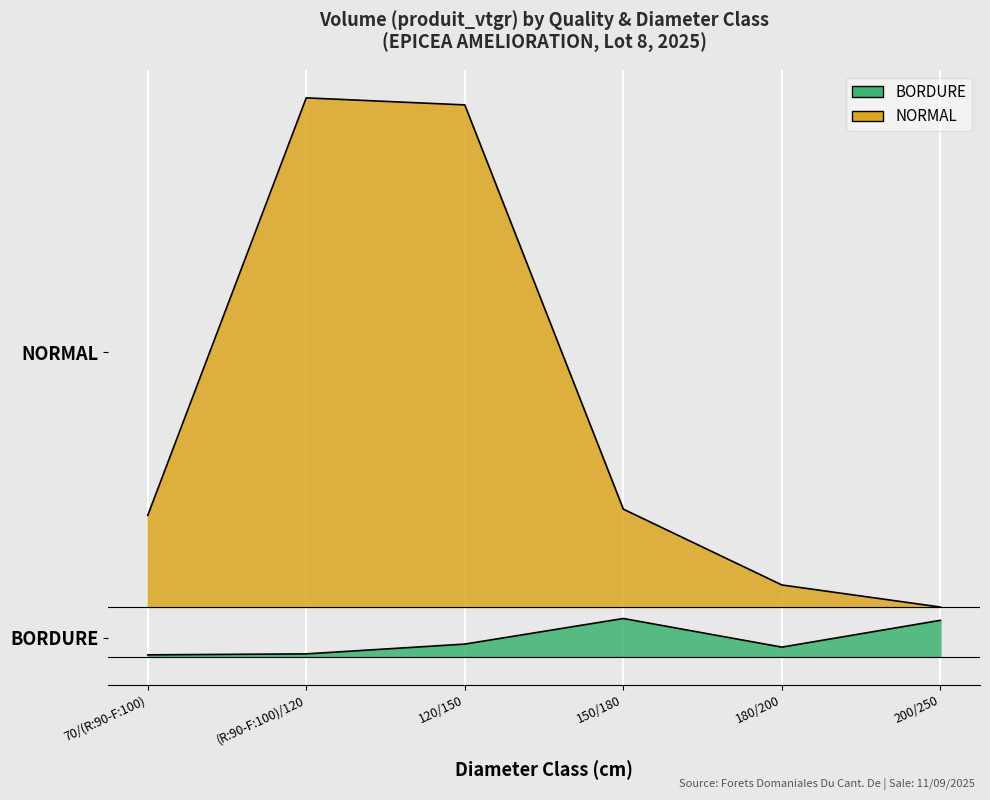

The NORMAL series shows 8.3 at 200/250. True or false?

True